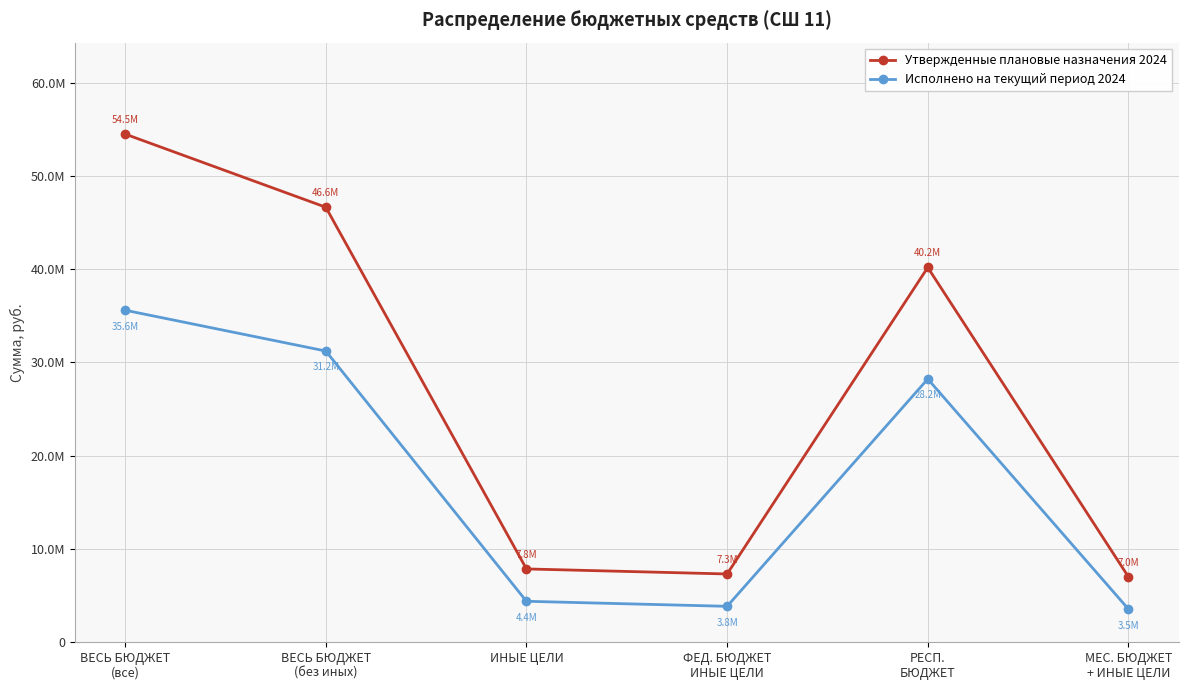

Which series has the largest range (max minus min)?

Утвержденные плановые назначения 2024